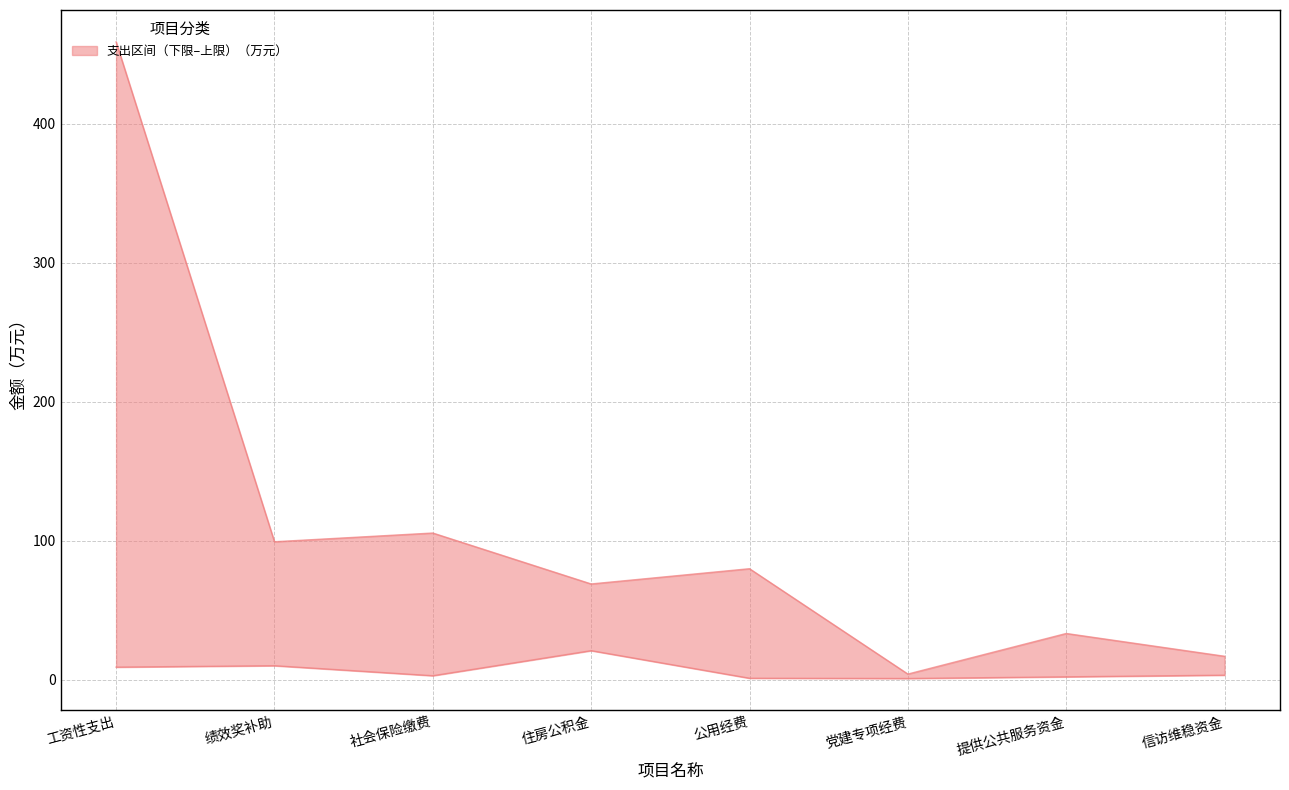

Which category has the lowest value across all series?

党建专项经费